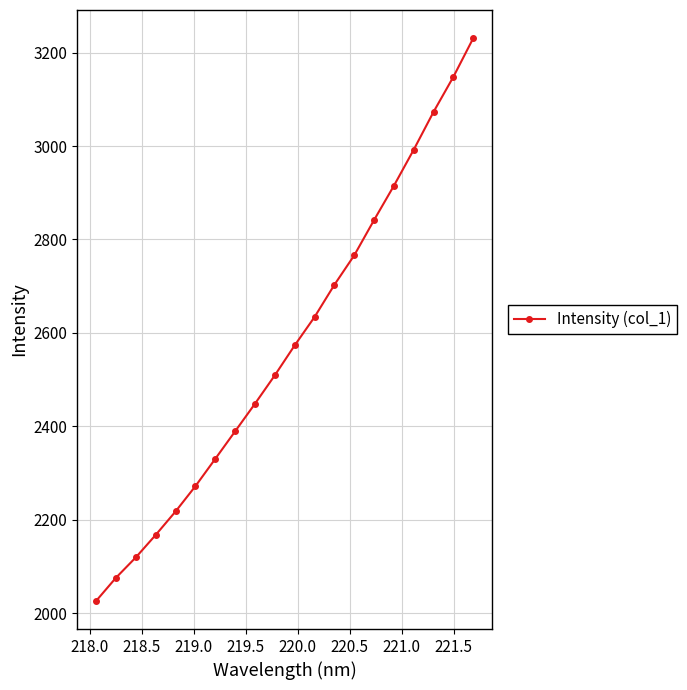

Does the chart display data point markers on the line(s)?

Yes